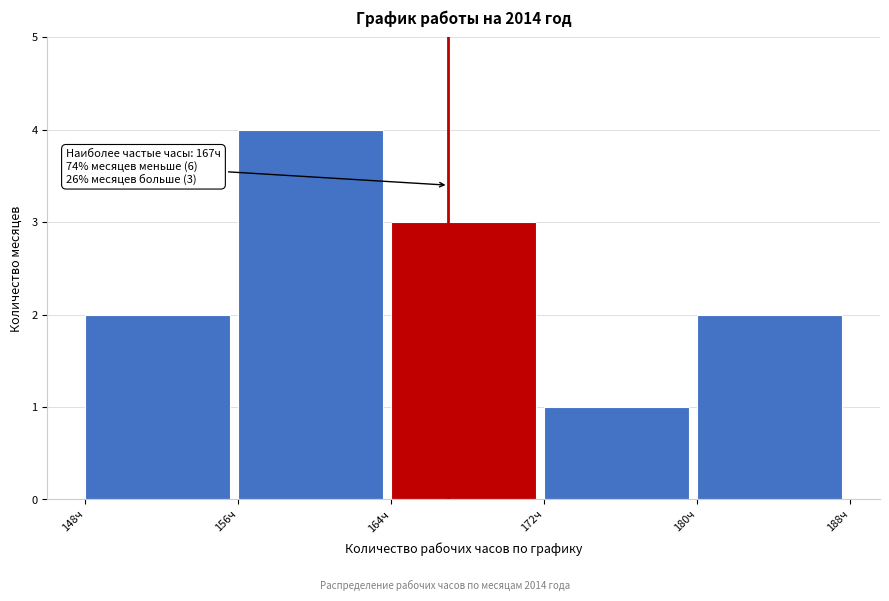

Which range on the x-axis has the tallest bar?

156 to 164